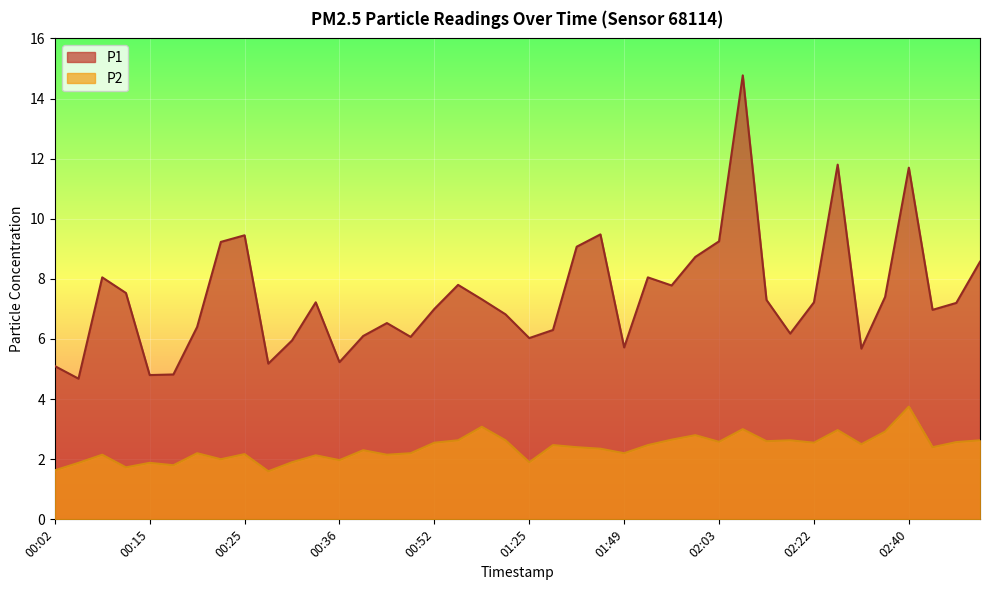

Reading left to right, list all the values displayed in this chart.

P1: 5.1	4.7	8.1	7.5	4.8	4.8	6.4	9.2	9.4	5.2	6.0	7.2	5.2	6.1	6.5	6.1	7.0	7.8	7.3	6.8	6.0	6.3	9.1	9.5	5.7	8.1	7.8	8.7	9.2	14.8	7.3	6.2	7.2	11.8	5.7	7.4	11.7	7.0	7.2	8.6
P2: 1.6	1.9	2.1	1.7	1.9	1.8	2.2	2.0	2.2	1.6	1.9	2.1	2.0	2.3	2.1	2.2	2.5	2.6	3.1	2.6	1.9	2.5	2.4	2.4	2.2	2.5	2.6	2.8	2.6	3.0	2.6	2.6	2.5	3.0	2.5	2.9	3.8	2.4	2.6	2.6